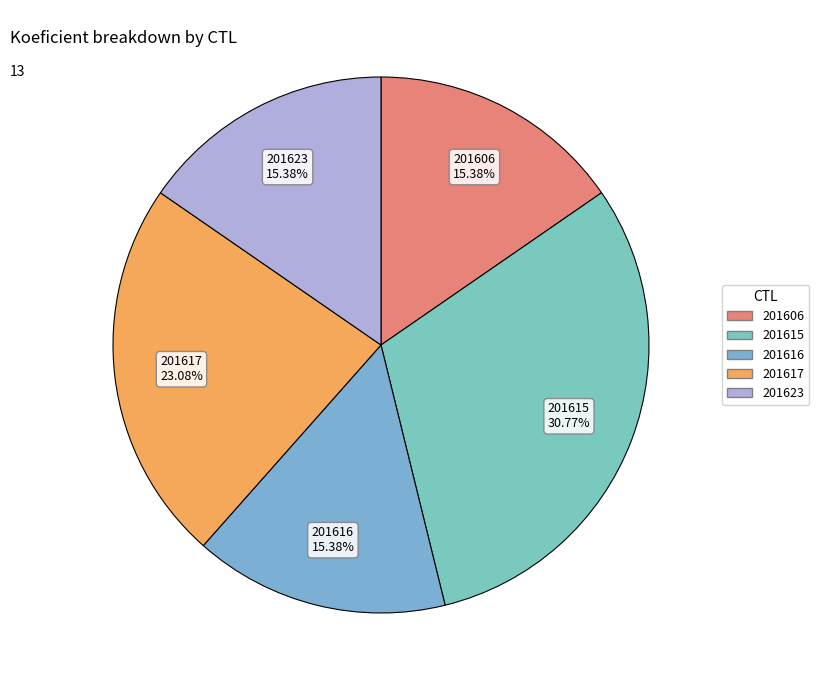

What portion of the pie excludes 201606?

84.6%